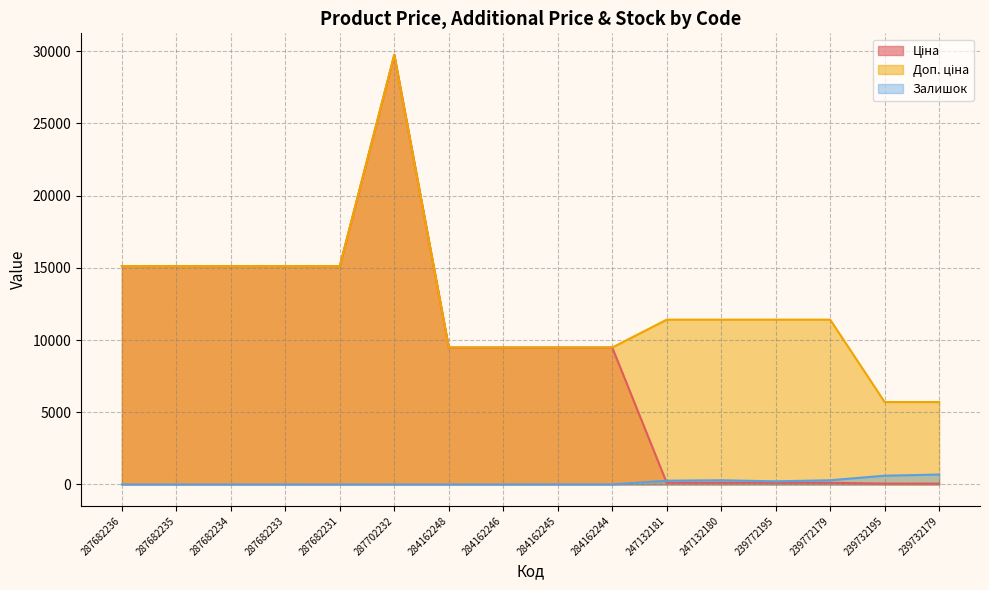

Reading right to left, transcribe all the data shown in this chart.

Ціна: 239732179=57.0	239732195=57.0	239772179=114.1	239772195=114.1	247132180=114.1	247132181=114.1	284162244=9480.1	284162245=9480.1	284162246=9480.1	284162248=9480.1	287702232=29747.2	287682231=15120.0	287682233=15120.0	287682234=15120.0	287682235=15120.0	287682236=15120.0
Доп. ціна: 239732179=5705.0	239732195=5705.0	239772179=11410.0	239772195=11410.0	247132180=11410.0	247132181=11410.0	284162244=9480.1	284162245=9480.1	284162246=9480.1	284162248=9480.1	287702232=29747.2	287682231=15120.0	287682233=15120.0	287682234=15120.0	287682235=15120.0	287682236=15120.0
Залишок: 239732179=686.0	239732195=605.0	239772179=290.0	239772195=215.0	247132180=290.0	247132181=260.0	284162244=2.0	284162245=8.0	284162246=0.0	284162248=0.0	287702232=0.0	287682231=0.0	287682233=0.0	287682234=0.0	287682235=0.0	287682236=0.0